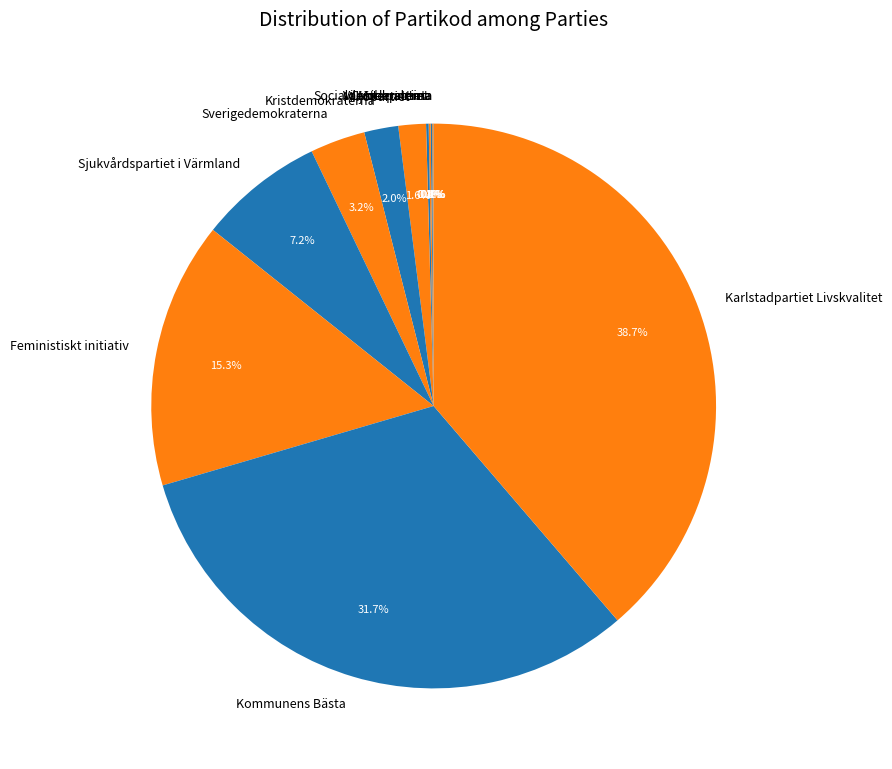

To the nearest percent, what is the difference between the largest and smallest slice percentages?

39%